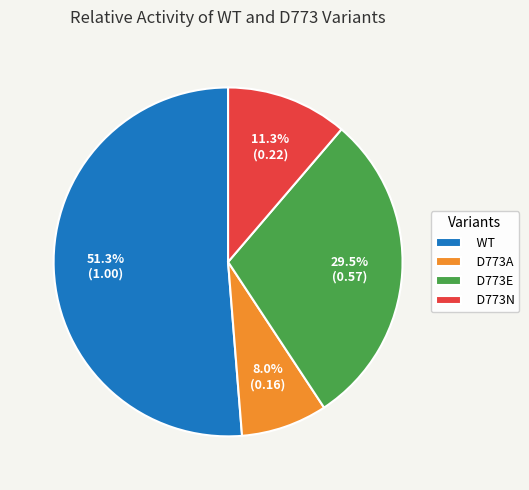

How many segments does this pie chart have?

4